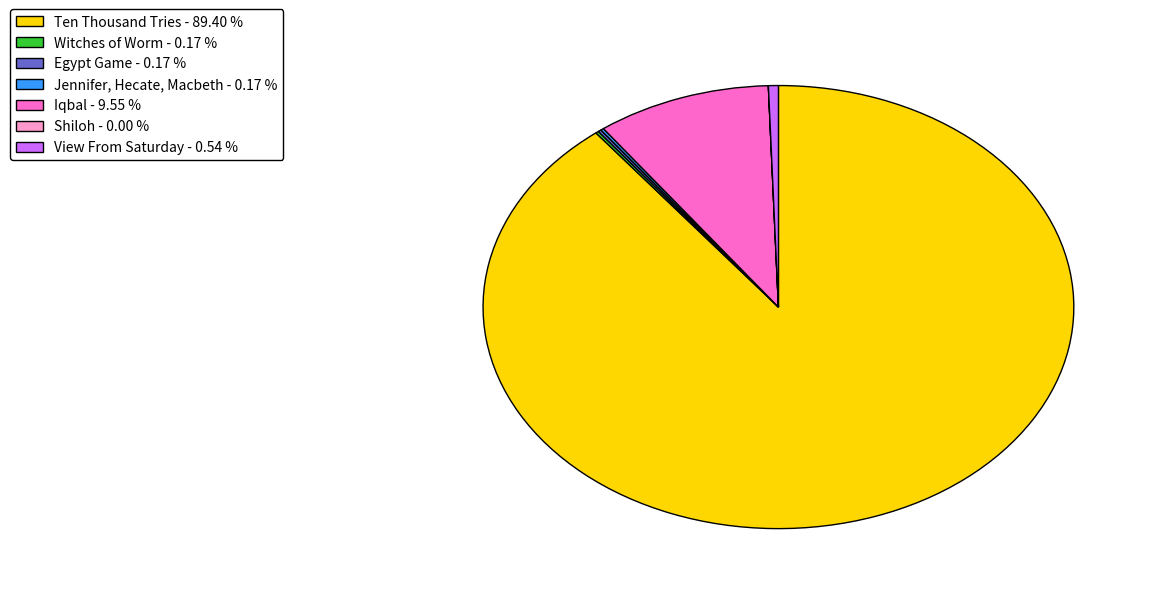

Is there any slice that represents more than half of the pie?

Yes